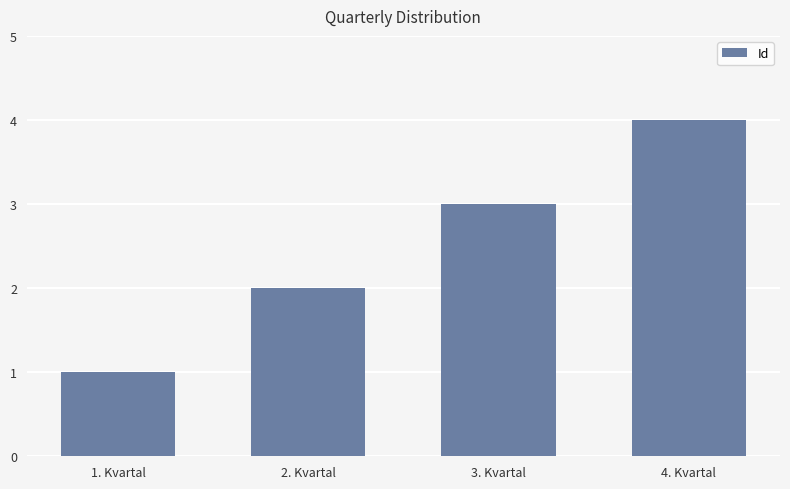

Count the values in the range 2 to 4.

3